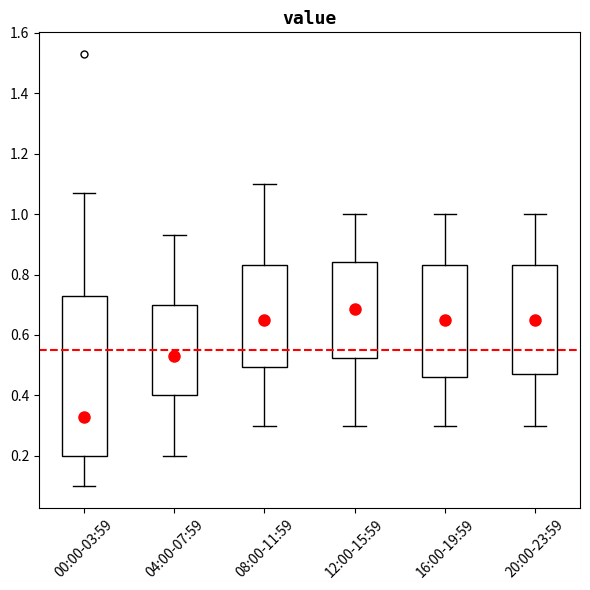

Which box's median line is the lowest?

00:00-03:59